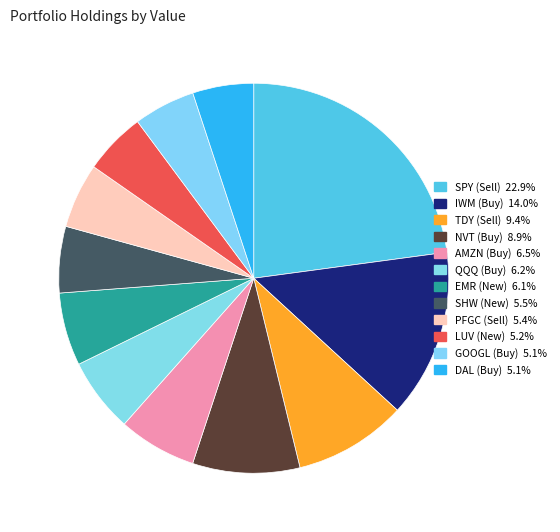

To the nearest percent, what is the difference between the IWM (Buy) and NVT (Buy) slice percentages?

5%